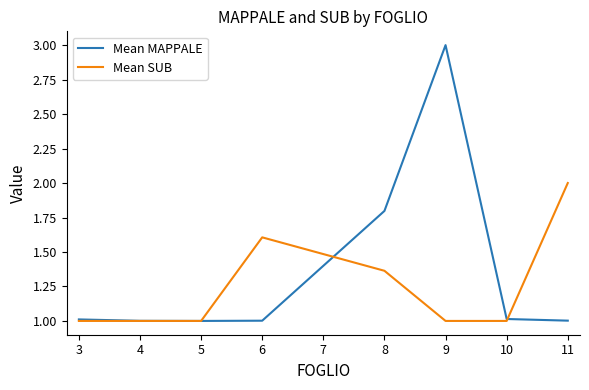

In Mean MAPPALE, how many points are lower than both neighbors (excluding endpoints)?

1